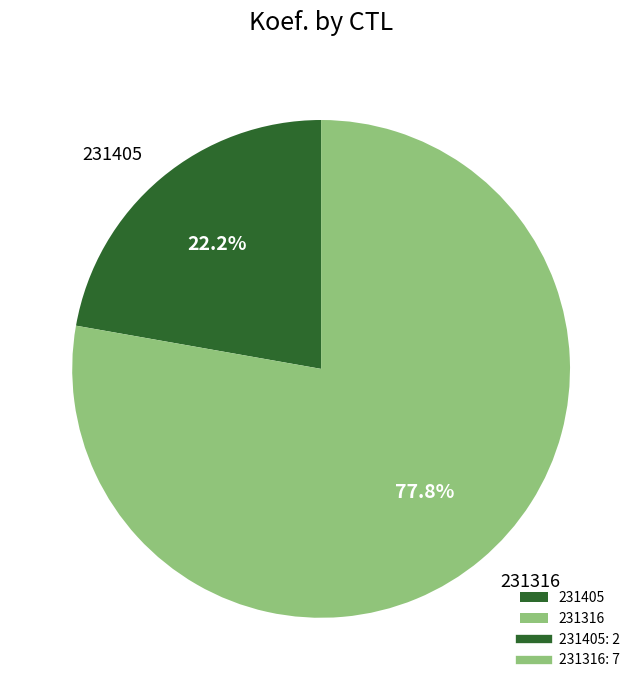

Is the sum of 231405 and 231316 greater than half?

Yes